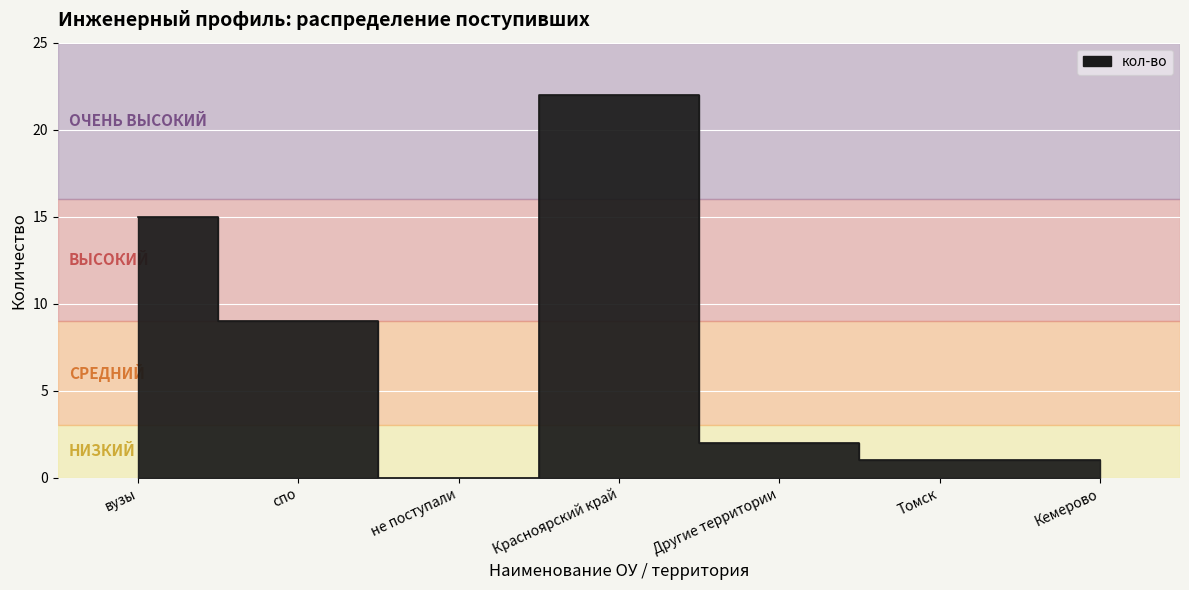

Reading right to left, transcribe all the data shown in this chart.

Кемерово=1	Томск=1	Другие территории=2	Красноярский край=22	не поступали=0	спо=9	вузы=15